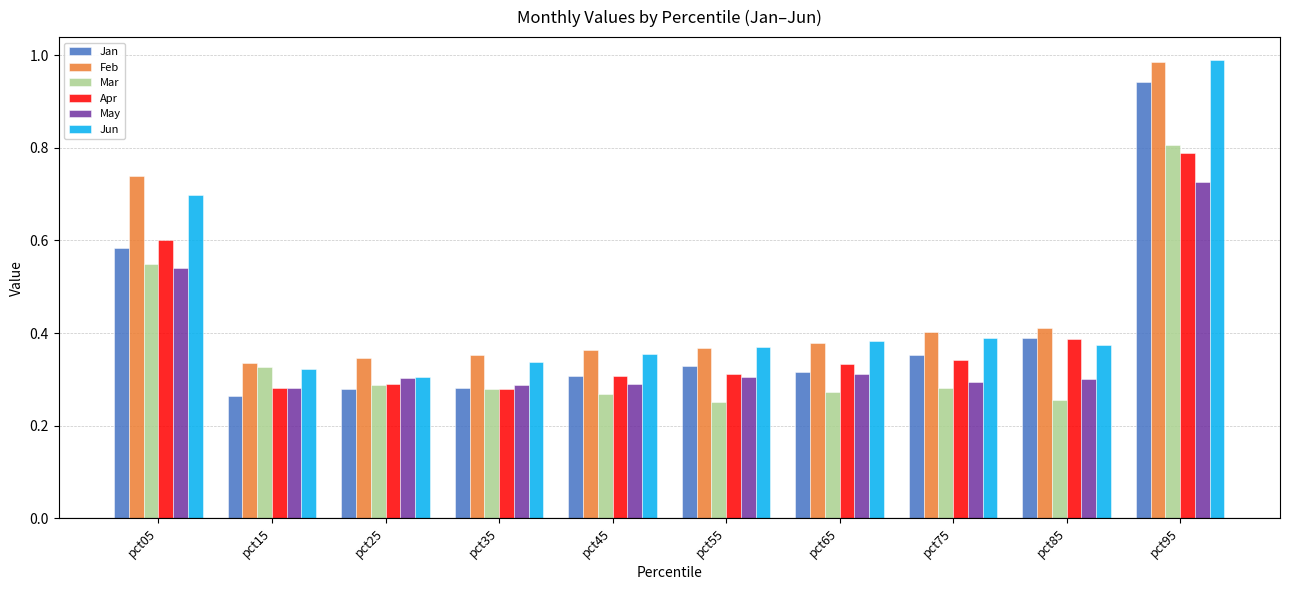

Count the Mar values in the range 0 to 1.

10